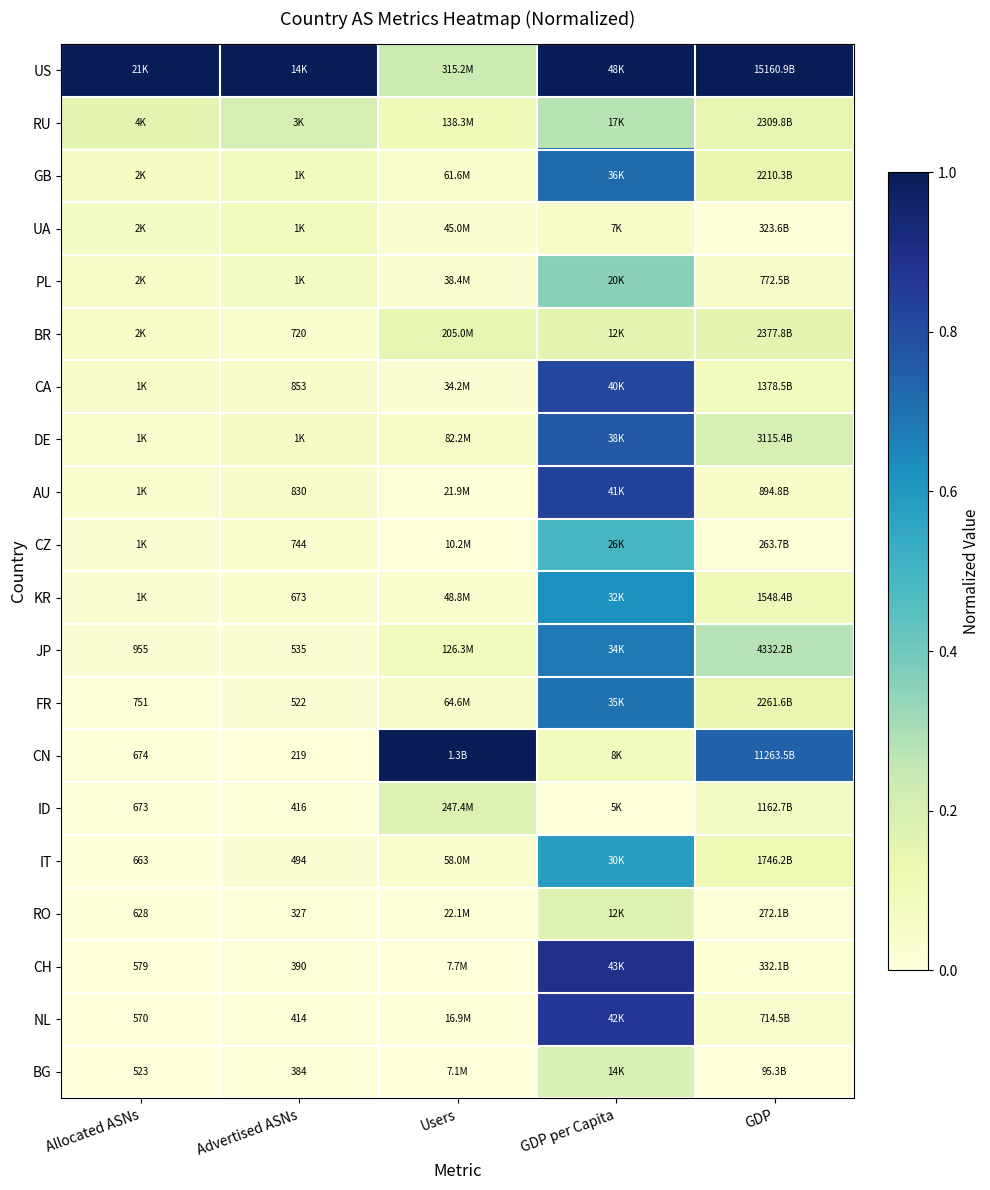

True or false: PL has a value of 0.0 at Users.

False